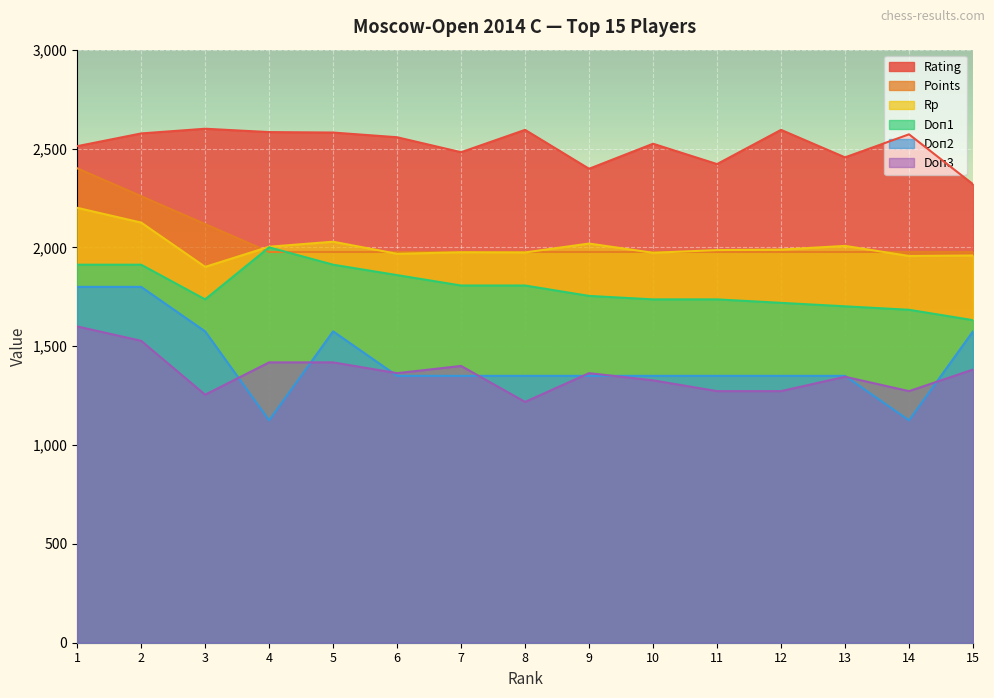

Which category has the lowest value across all series?

4